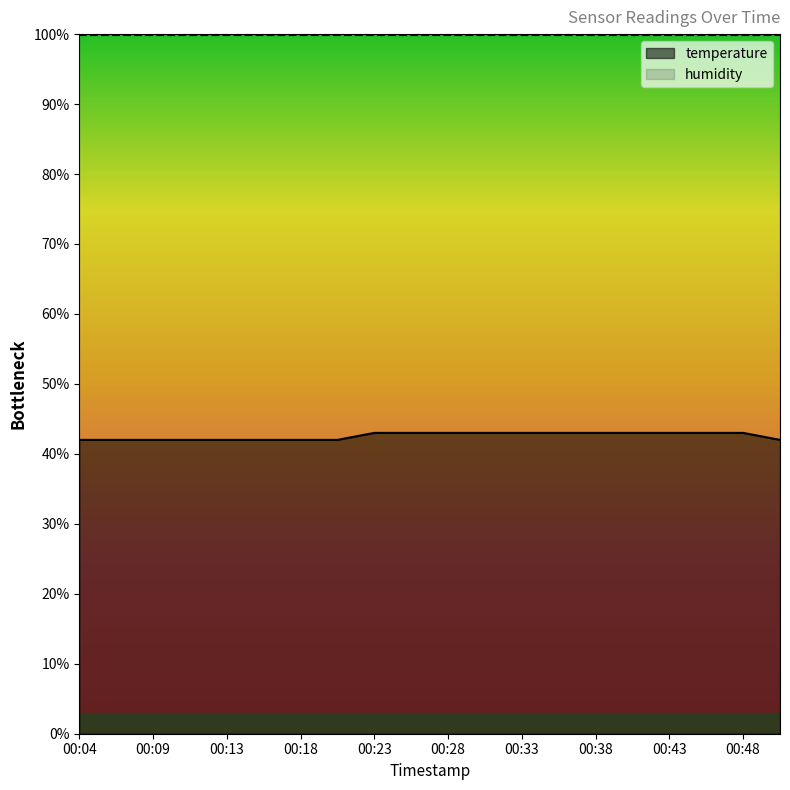

What is the difference between the maximum and minimum values?

1